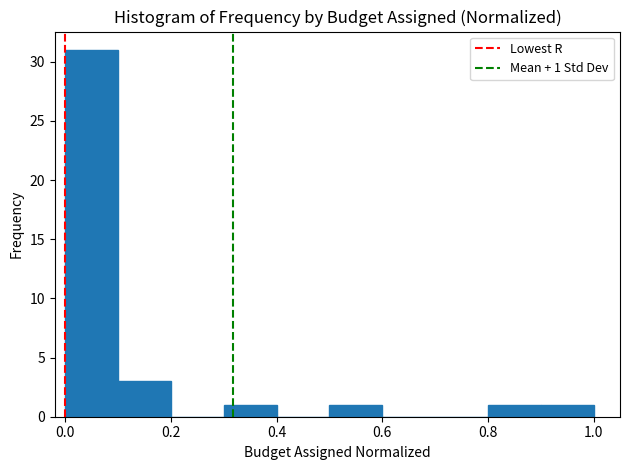

Over which range of the x-axis is the bar tallest?

0.0 to 0.1